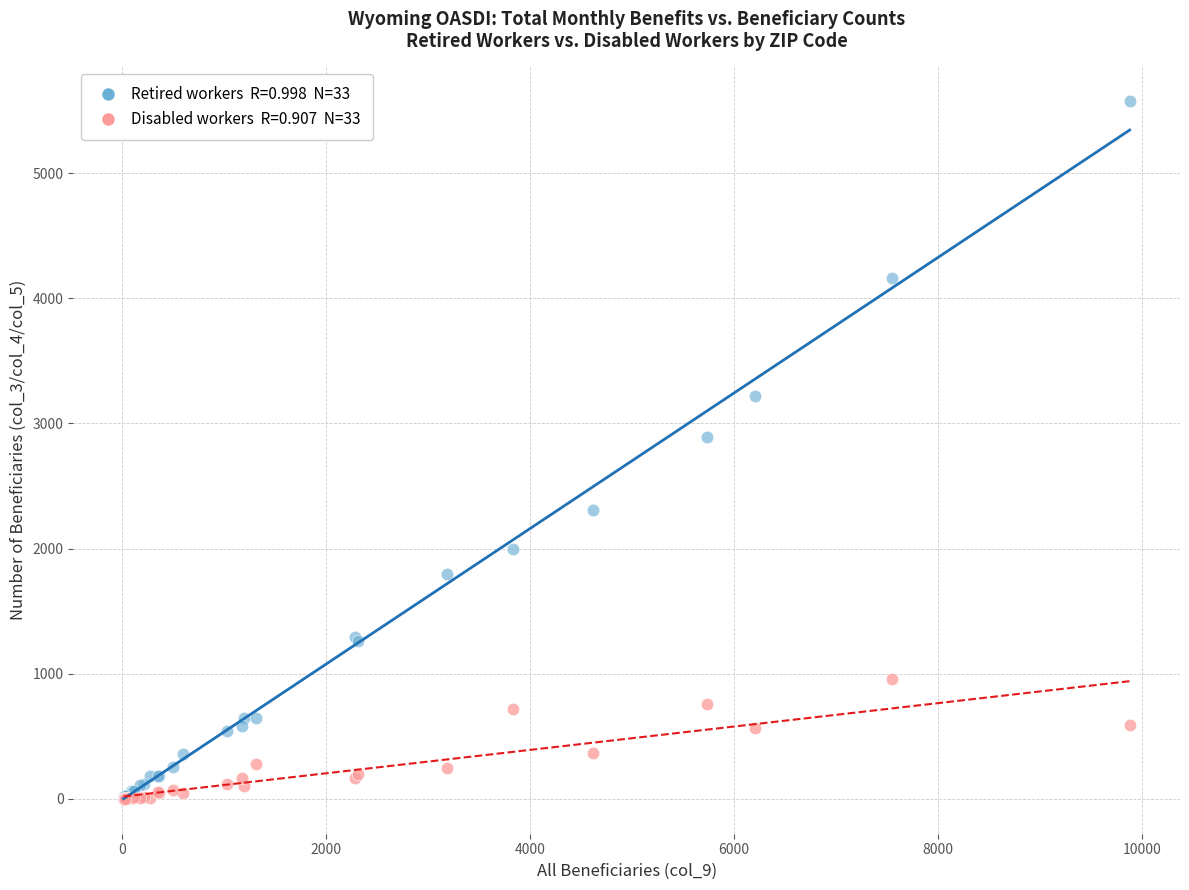

Across all series, what Y value is closest to 2787?

2890